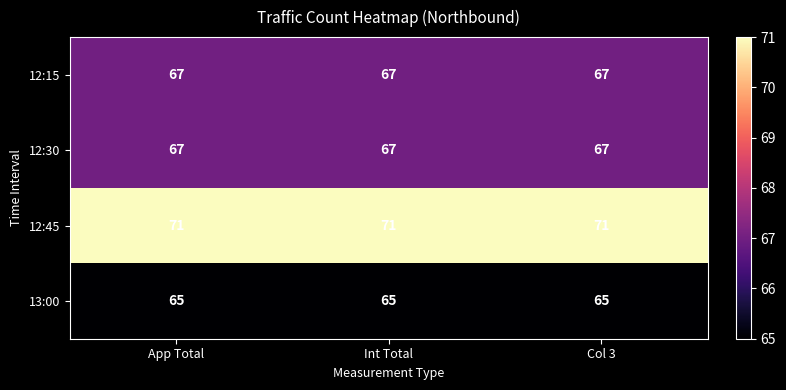

What is the greatest value displayed?

71